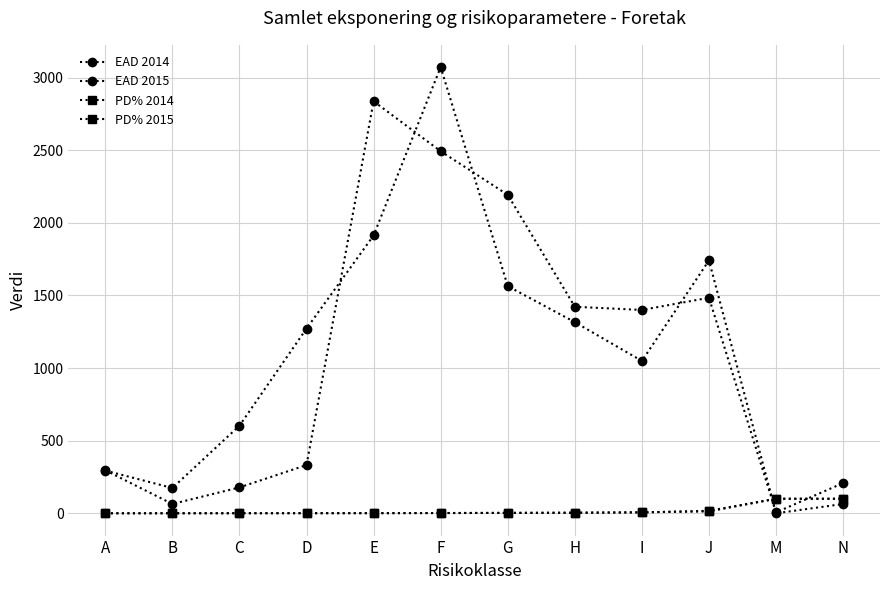

What value does the EAD 2014 series have at B?

64.0